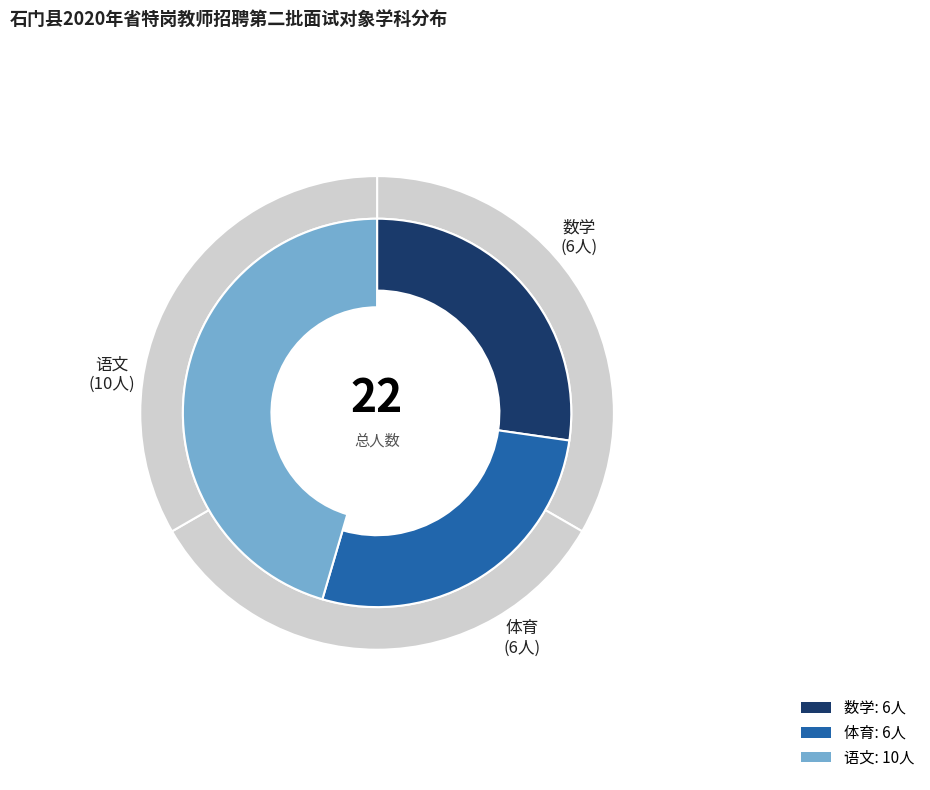

What is the ratio of the value at 体育 to the value at 语文?

0.6